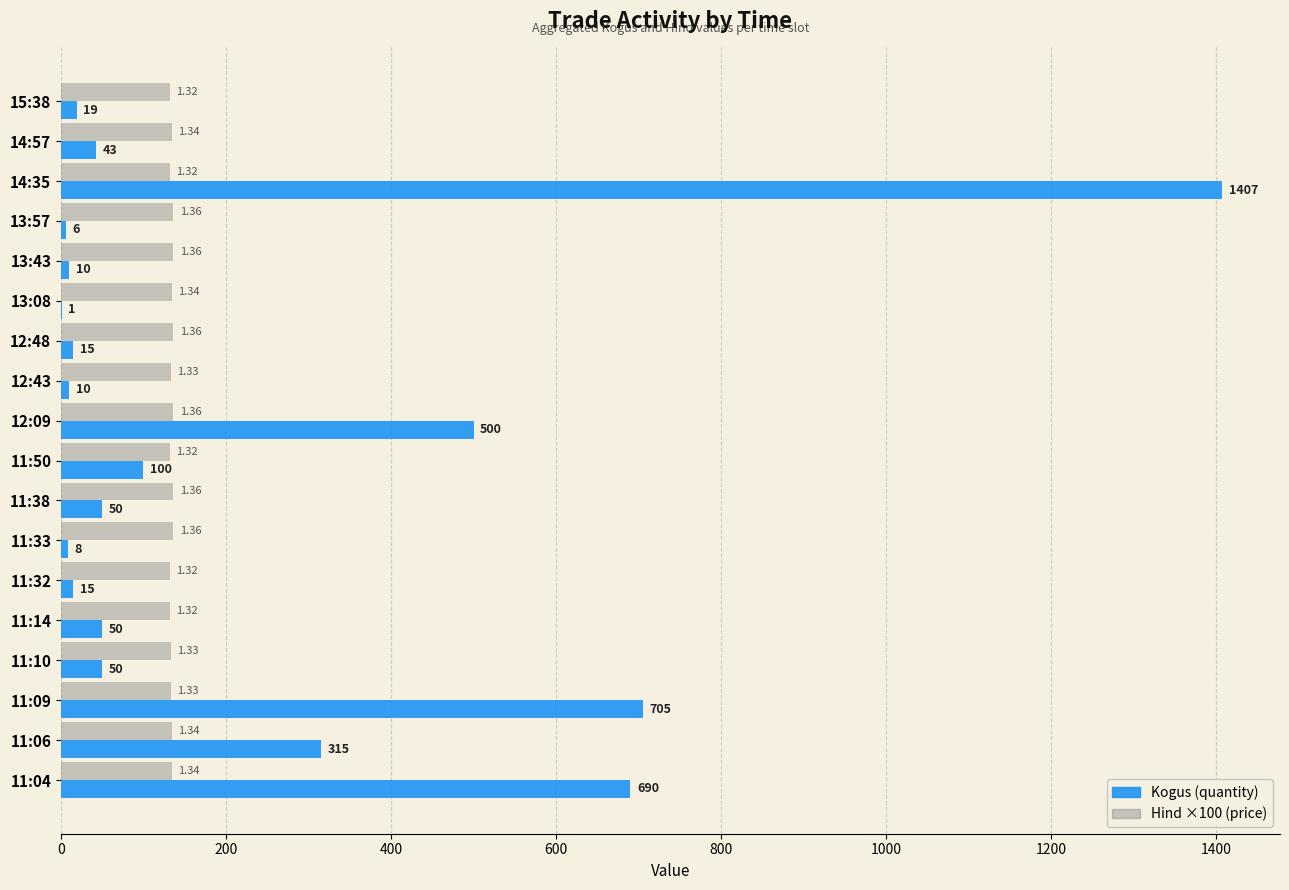

What is the total value across all series at 11:10?

183